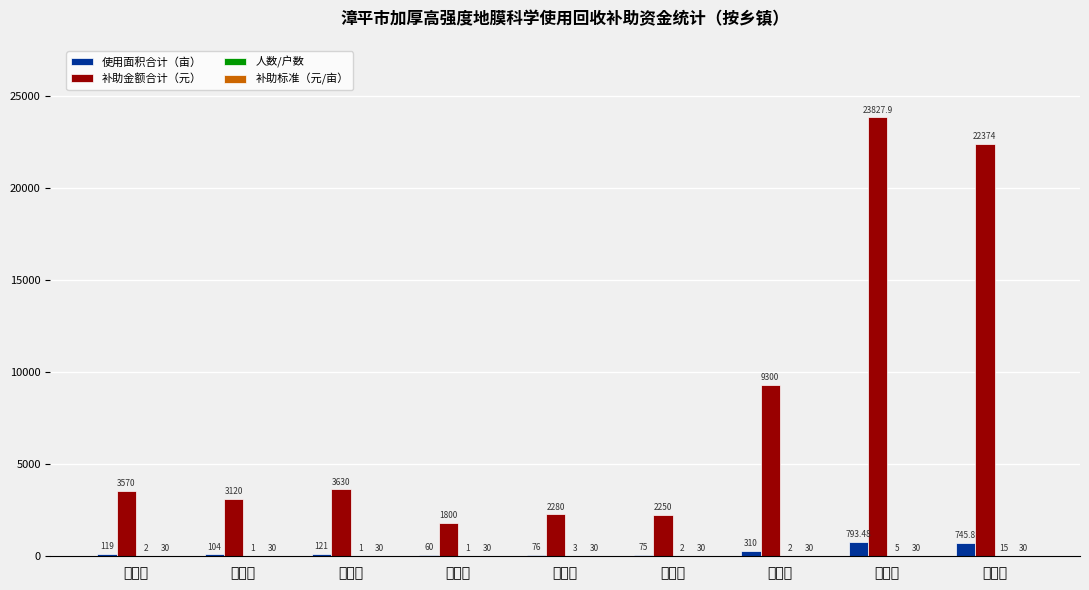

What is the difference between the 使用面积合计（亩） values at 南洋镇 and 新桥镇?

669.8